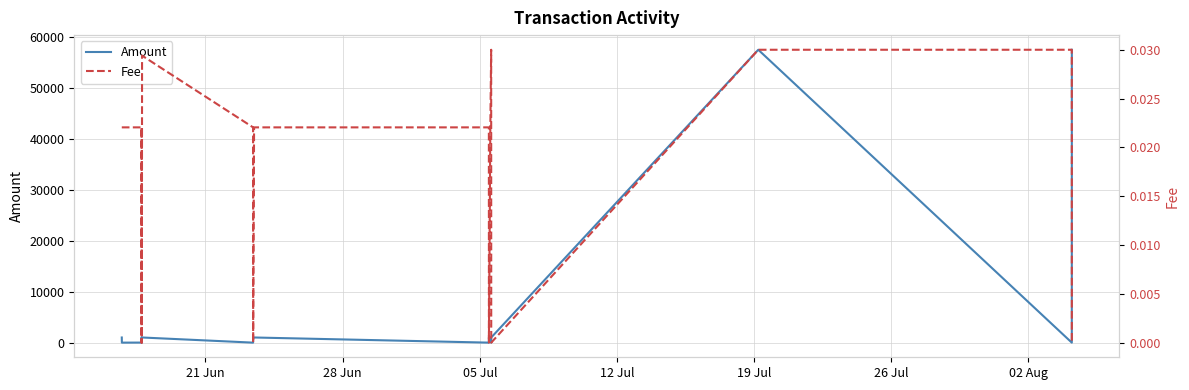

What is the maximum value for Amount?

57500.1